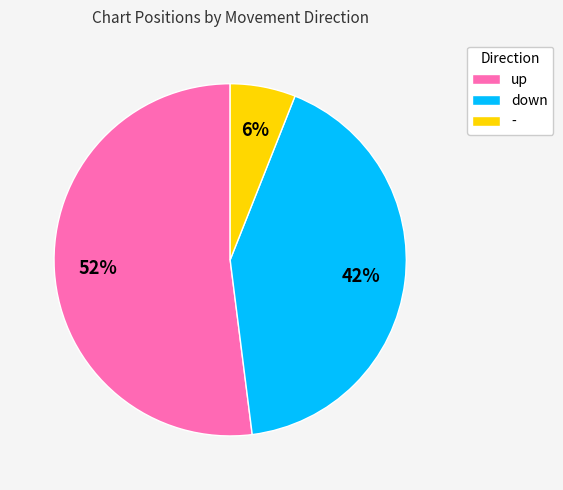

What percentage is the - slice, to the nearest percent?

6%